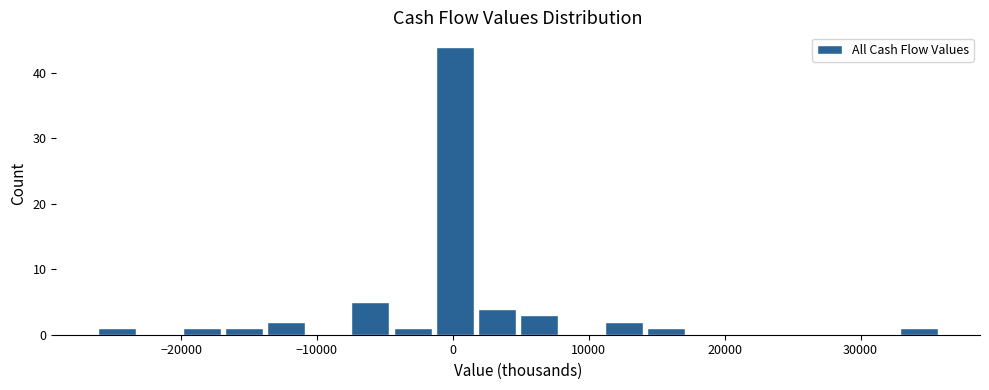

Around what value on the x-axis is the tallest bar? Give the approximate position of its centre, as read against the axis.

0